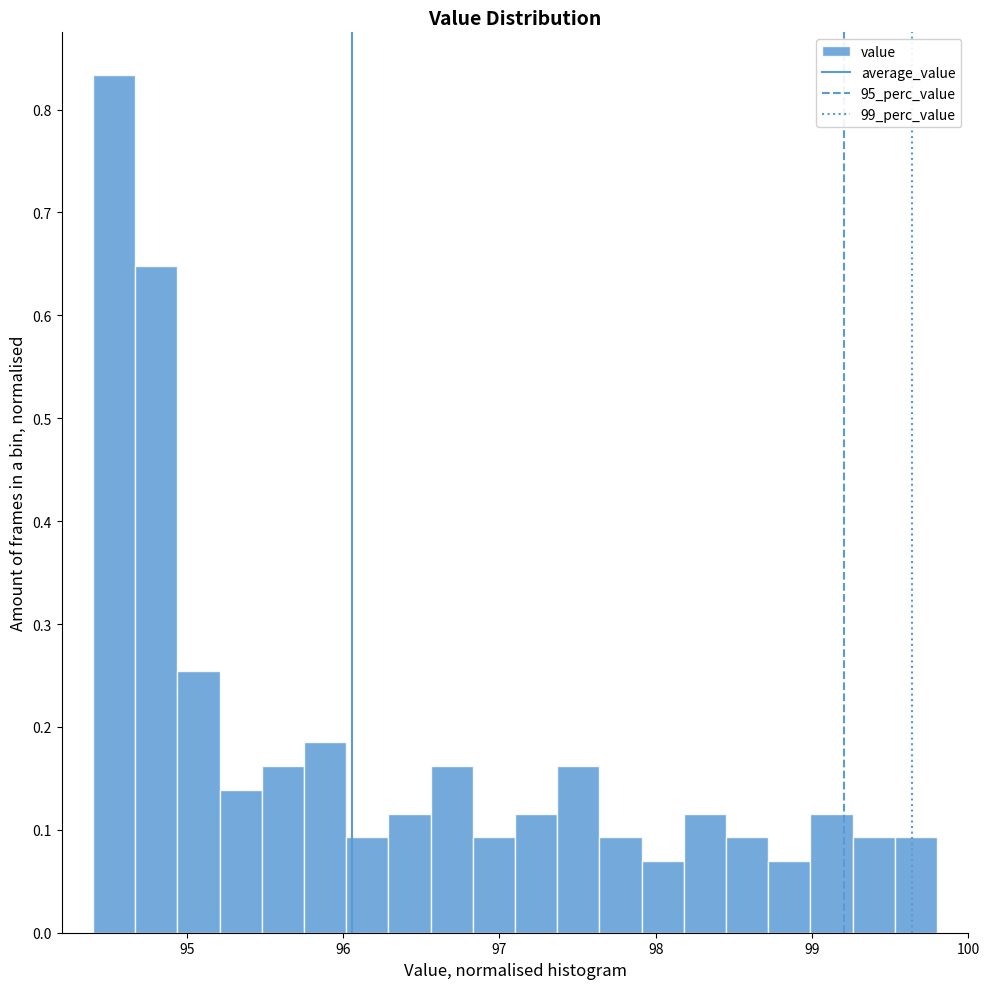

Around what value on the x-axis is the tallest bar? Give the approximate position of its centre, as read against the axis.

94.5